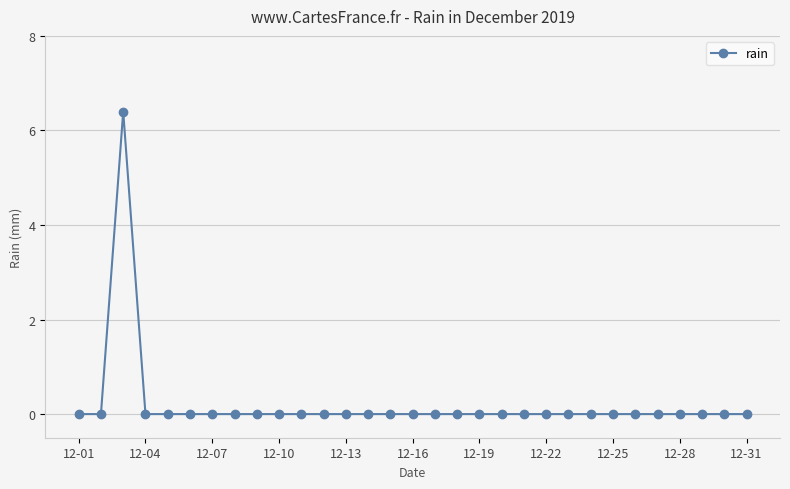

What is the maximum value shown in the chart?

6.4